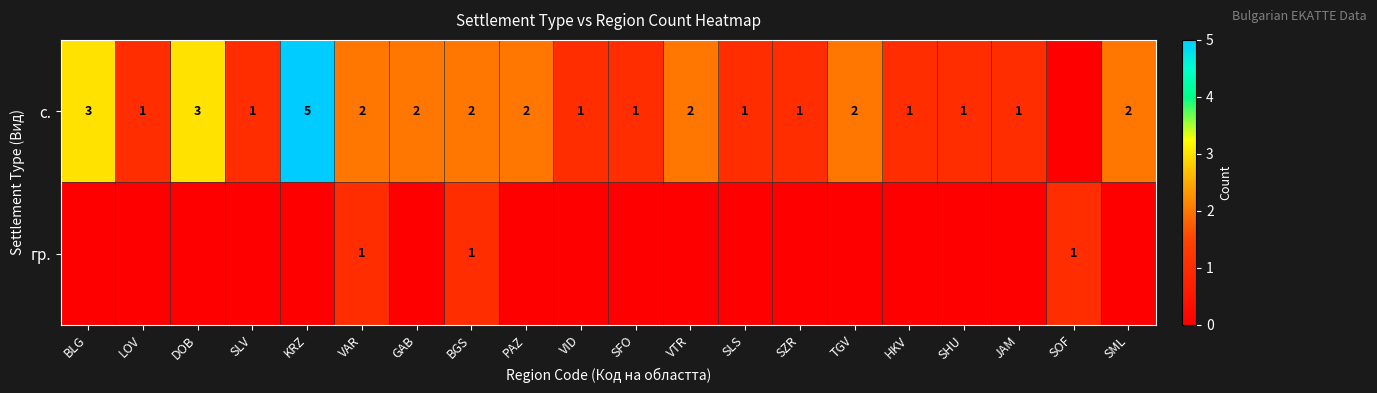

The с. series shows 2 at JAM. True or false?

False